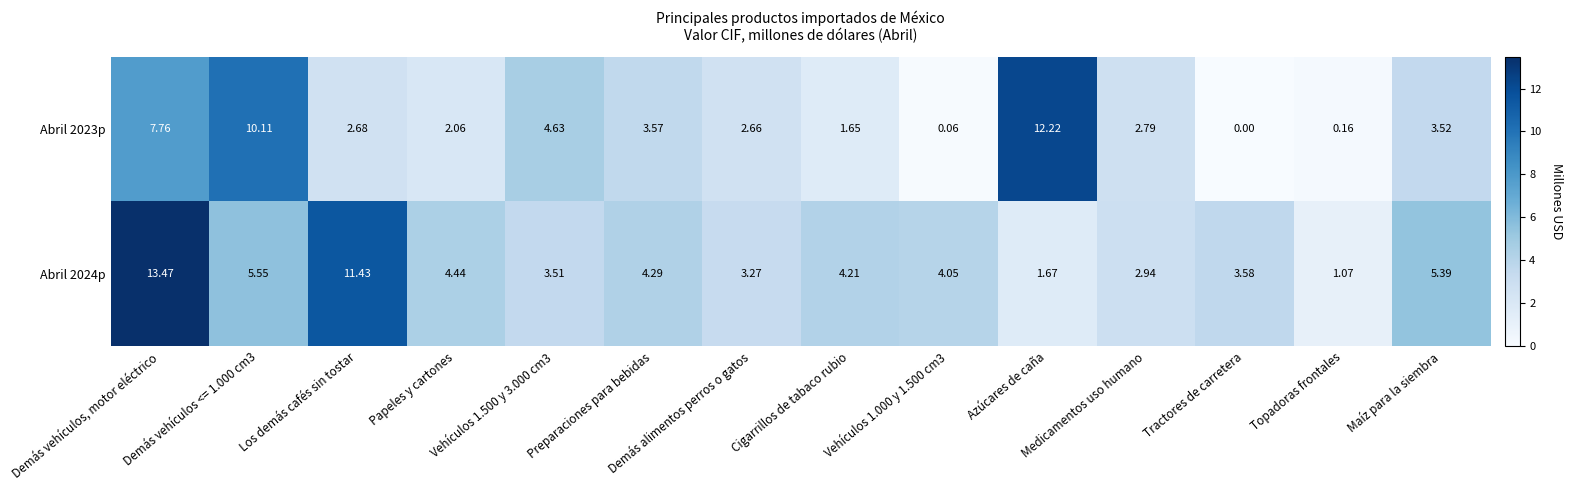

Reading left to right, extract all data points from this chart.

Abril 2023p: Demás vehículos, motor eléctrico=7.8	Demás vehículos <= 1.000 cm3=10.1	Los demás cafés sin tostar=2.7	Papeles y cartones=2.1	Vehículos 1.500 y 3.000 cm3=4.6	Preparaciones para bebidas=3.6	Demás alimentos perros o gatos=2.7	Cigarrillos de tabaco rubio=1.6	Vehículos 1.000 y 1.500 cm3=0.1	Azúcares de caña=12.2	Medicamentos uso humano=2.8	Tractores de carretera=0.0	Topadoras frontales=0.2	Maíz para la siembra=3.5
Abril 2024p: Demás vehículos, motor eléctrico=13.5	Demás vehículos <= 1.000 cm3=5.5	Los demás cafés sin tostar=11.4	Papeles y cartones=4.4	Vehículos 1.500 y 3.000 cm3=3.5	Preparaciones para bebidas=4.3	Demás alimentos perros o gatos=3.3	Cigarrillos de tabaco rubio=4.2	Vehículos 1.000 y 1.500 cm3=4.0	Azúcares de caña=1.7	Medicamentos uso humano=2.9	Tractores de carretera=3.6	Topadoras frontales=1.1	Maíz para la siembra=5.4